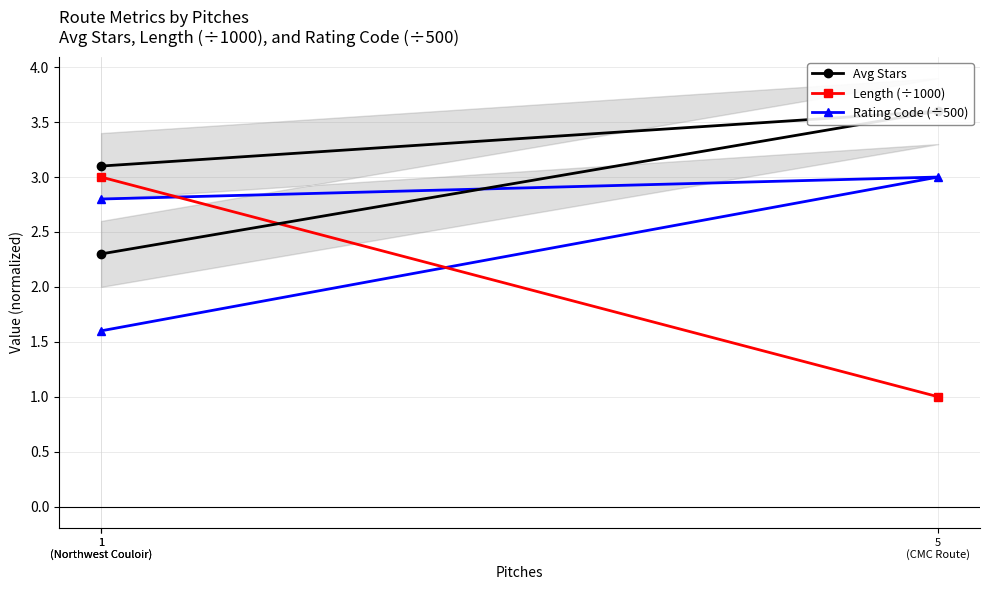

Is it true that Length (÷1000) equals 0.8 at 1
(Northwest Couloir)?

False